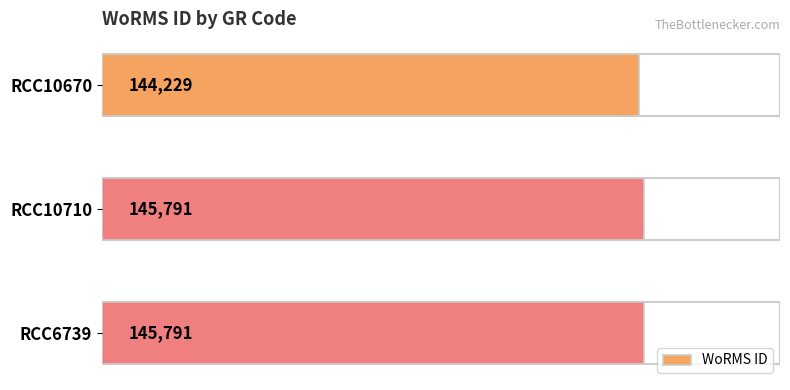

Read the value at RCC6739, to the nearest 50.

145800